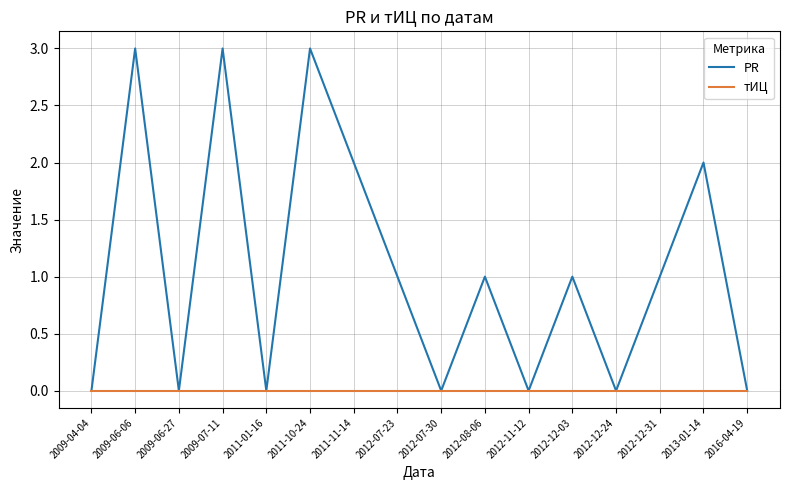

Reading right to left, what are all the values shown in this chart?

PR: 2016-04-19=0	2013-01-14=2	2012-12-31=1	2012-12-24=0	2012-12-03=1	2012-11-12=0	2012-08-06=1	2012-07-30=0	2012-07-23=1	2011-11-14=2	2011-10-24=3	2011-01-16=0	2009-07-11=3	2009-06-27=0	2009-06-06=3	2009-04-04=0
тИЦ: 2016-04-19=0	2013-01-14=0	2012-12-31=0	2012-12-24=0	2012-12-03=0	2012-11-12=0	2012-08-06=0	2012-07-30=0	2012-07-23=0	2011-11-14=0	2011-10-24=0	2011-01-16=0	2009-07-11=0	2009-06-27=0	2009-06-06=0	2009-04-04=0